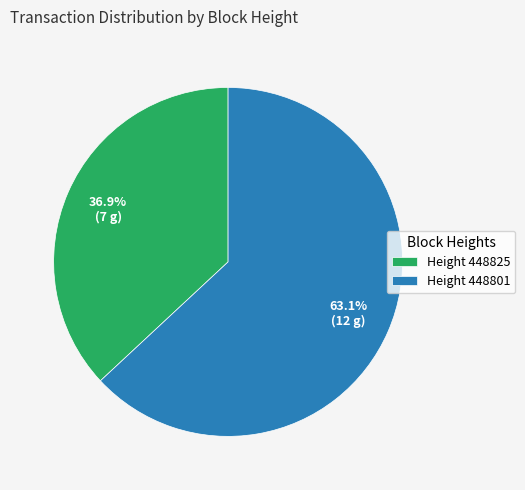

What is the total percentage of Height 448825 and Height 448801?

100.0%